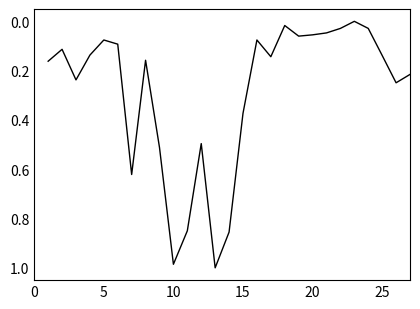

Is this an area chart (filled region under the line)?

No